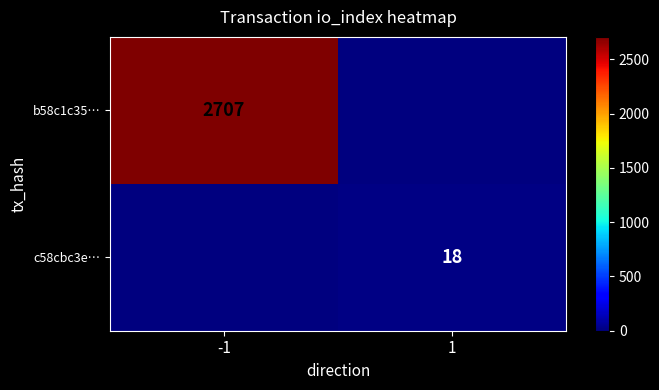

True or false: c58cbc3e… has a value of 8 at 1.

False